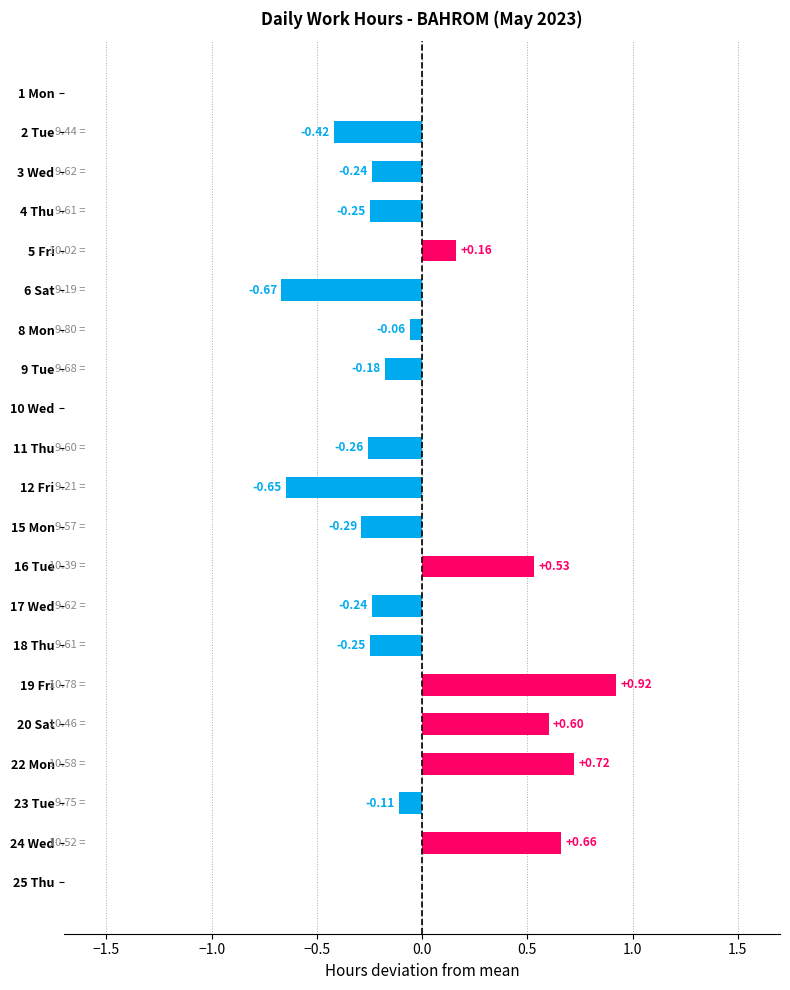

What is the sum of the values at 24 Wed and 5 Fri?

0.8